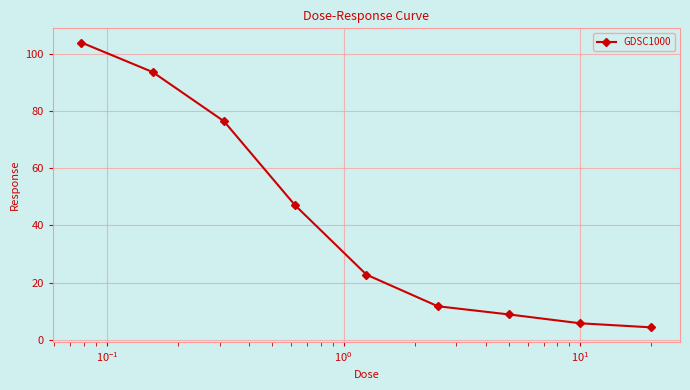

What is the average value?

41.6